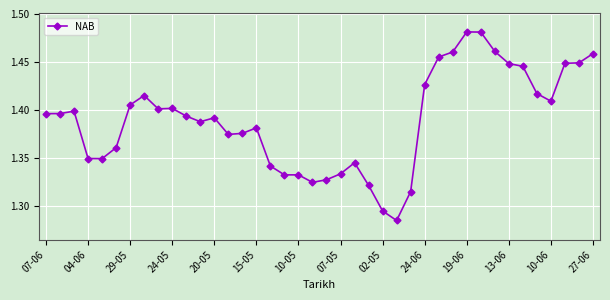

What is the sum of all values?

55.6